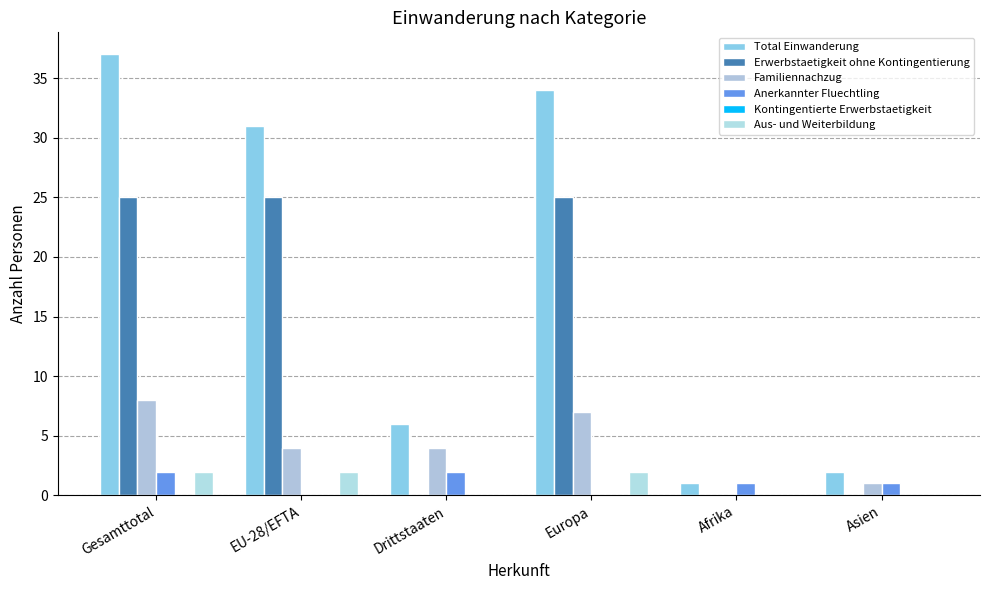

Is the value of Aus- und Weiterbildung at Asien greater than the value of Total Einwanderung at Gesamttotal?

No